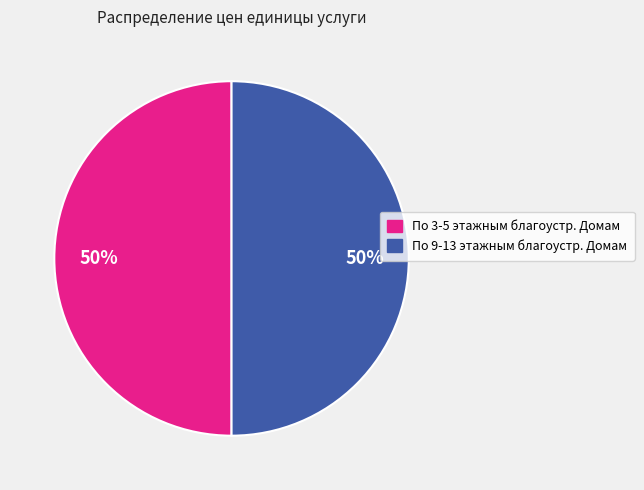

To the nearest percent, what is the combined percentage of По 9-13 этажным благоустр. Домам and По 3-5 этажным благоустр. Домам?

100%